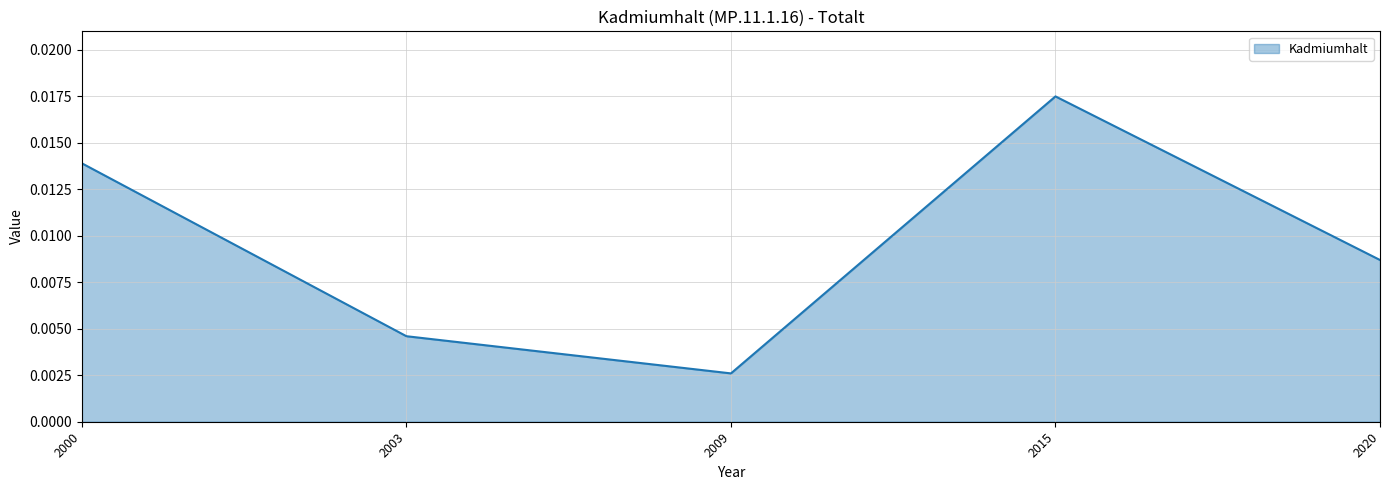

List the labels in order of value, smallest first.

2009, 2003, 2020, 2000, 2015